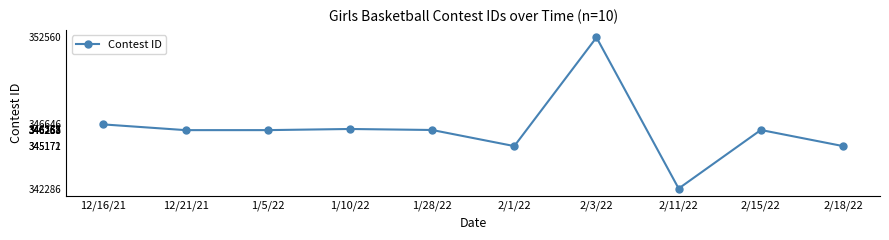

What is the ratio of the value at 12/16/21 to the value at 12/21/21?

1.0